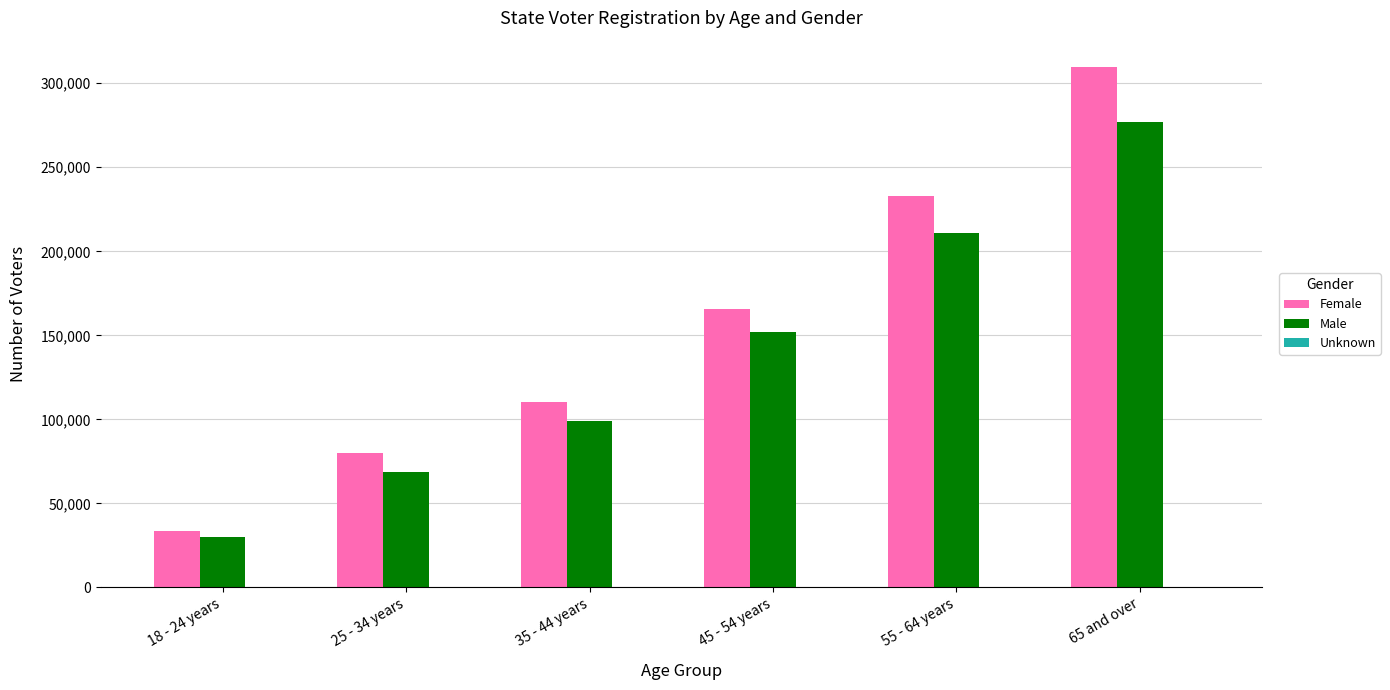

What is the highest value of the Male series?

277056